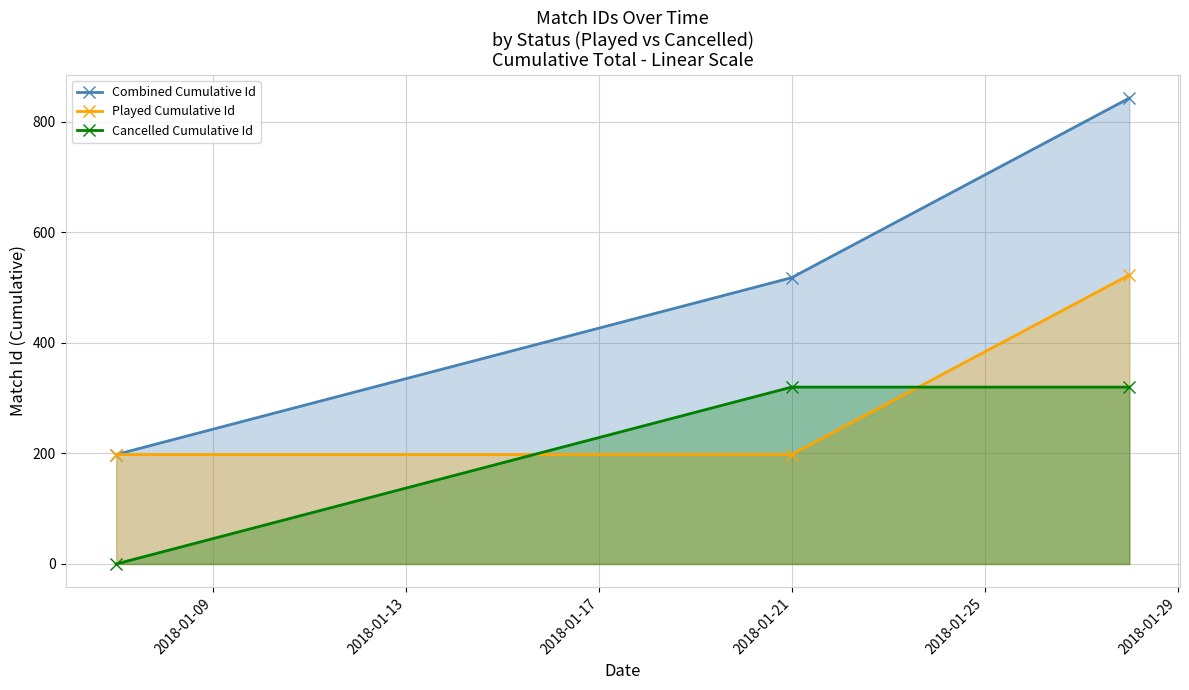

At how many categories does at least one series exceed 74?

3